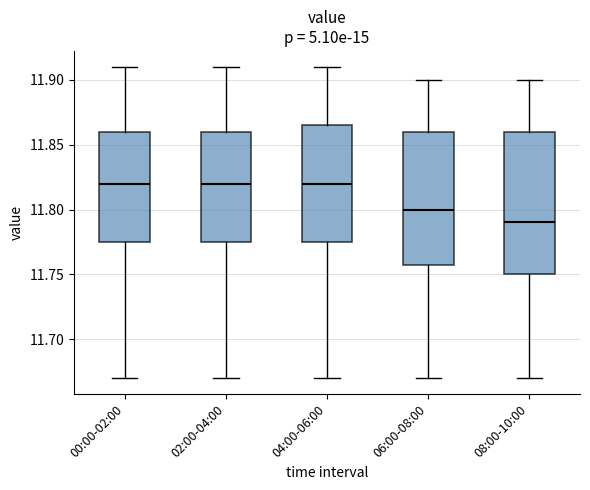

Which box has the lowest median line?

08:00-10:00